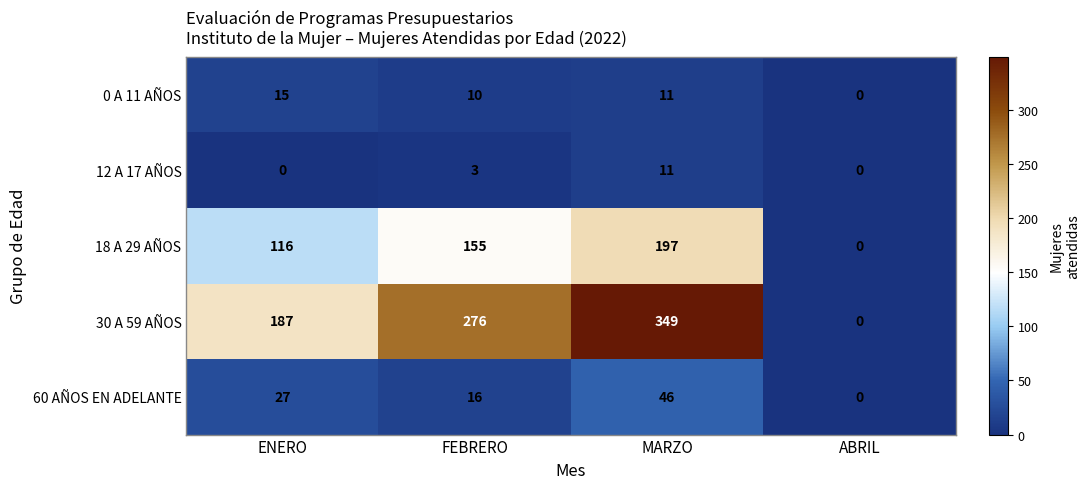

How many 30 A 59 AÑOS values are between 187 and 349?

3